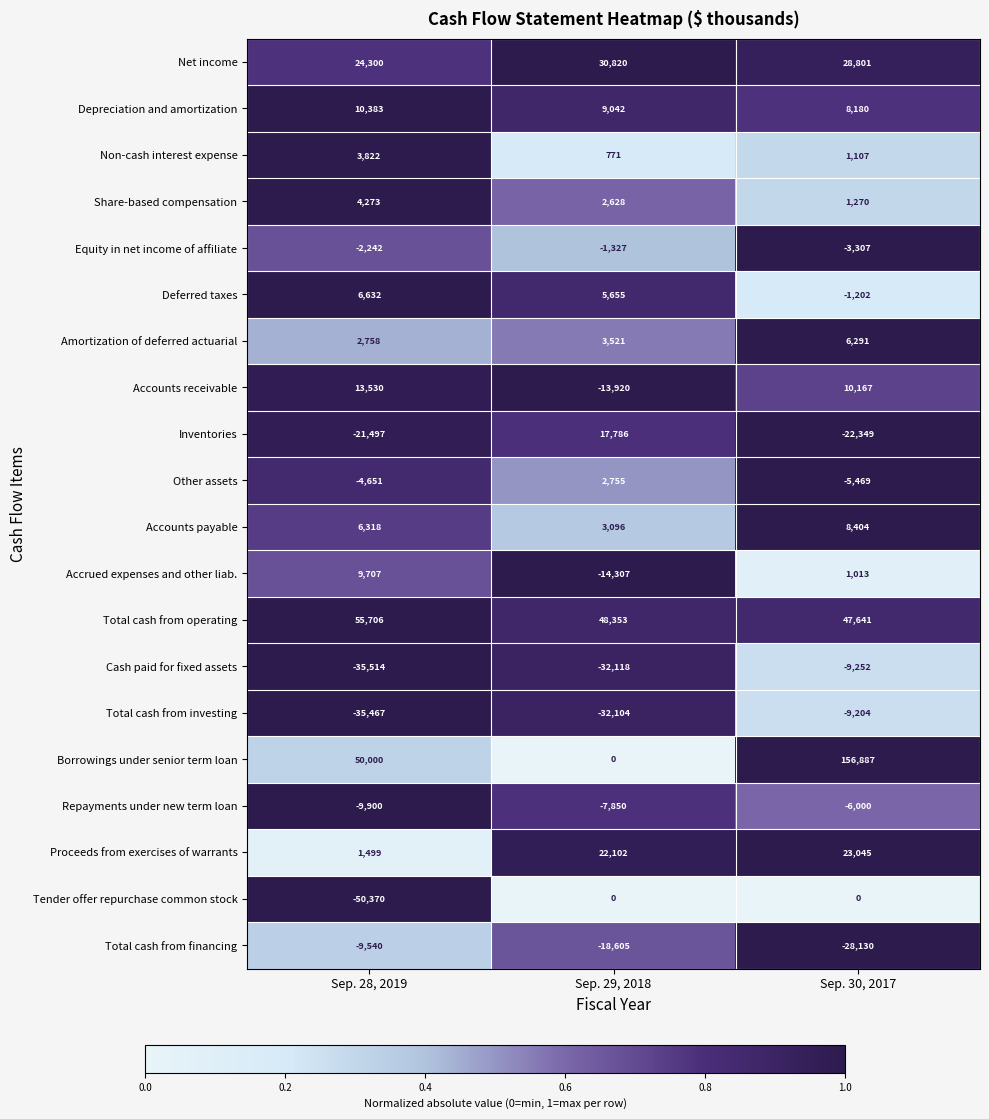

True or false: Depreciation and amortization has a value of 9042 at Sep. 29, 2018.

True